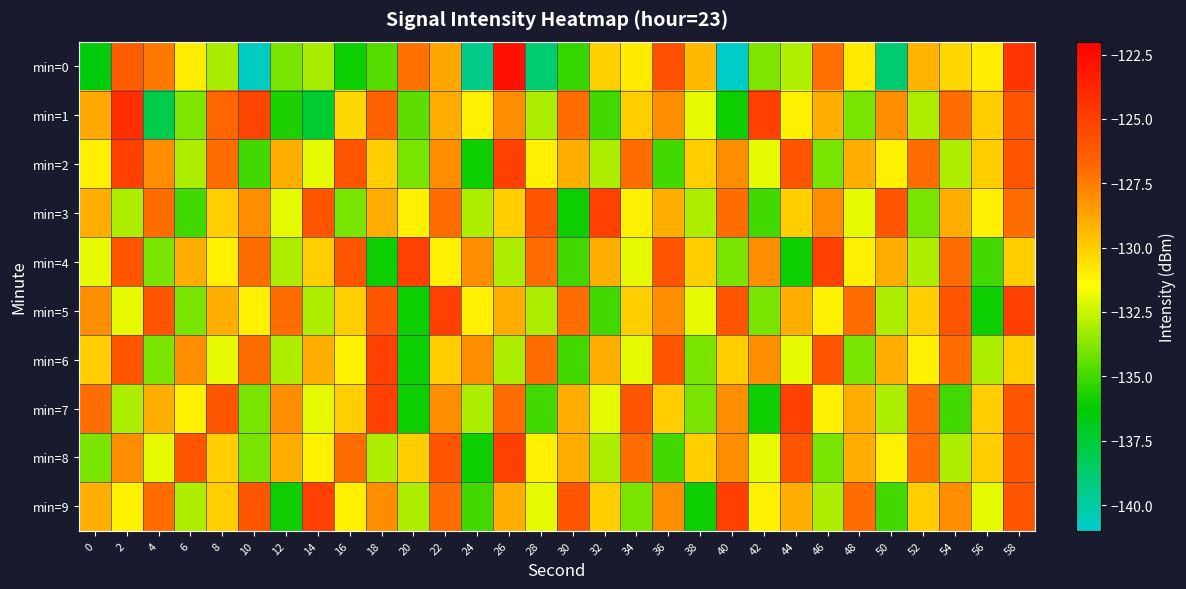

At which category is the sum across all series the highest?

58